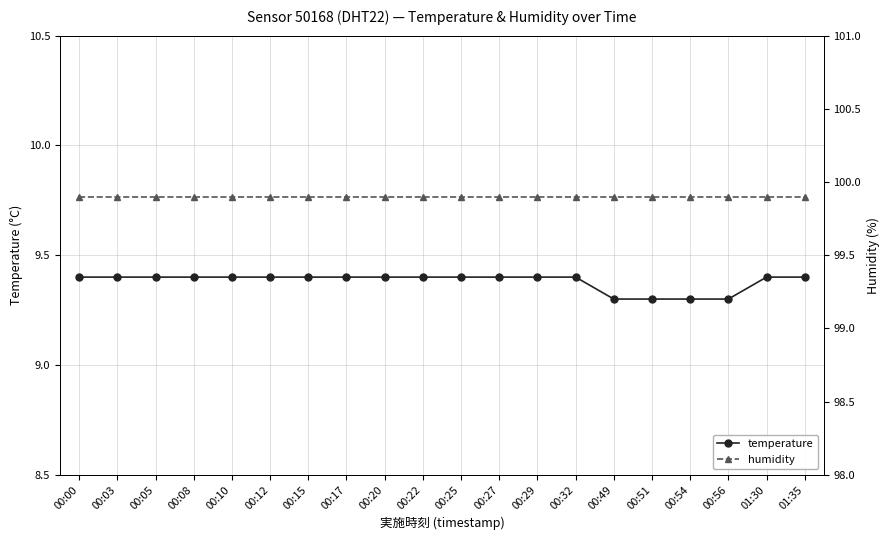

At which category is the sum across all series the highest?

00:00